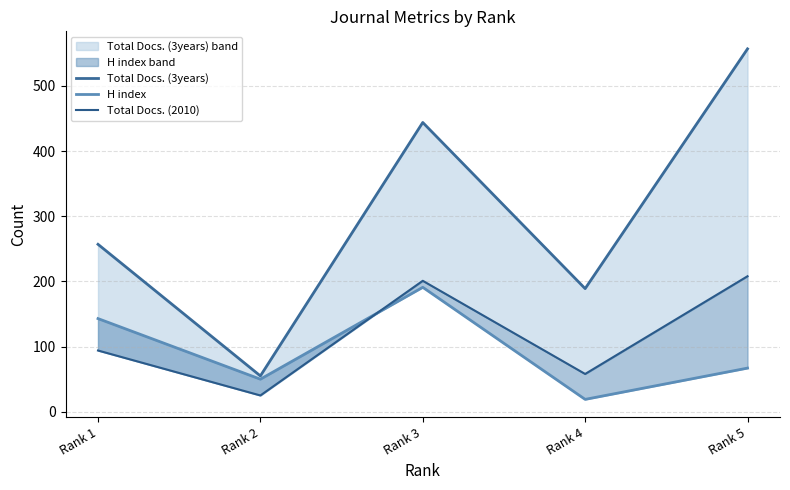

At which label does Total Docs. (3years) reach its minimum?

Rank 2